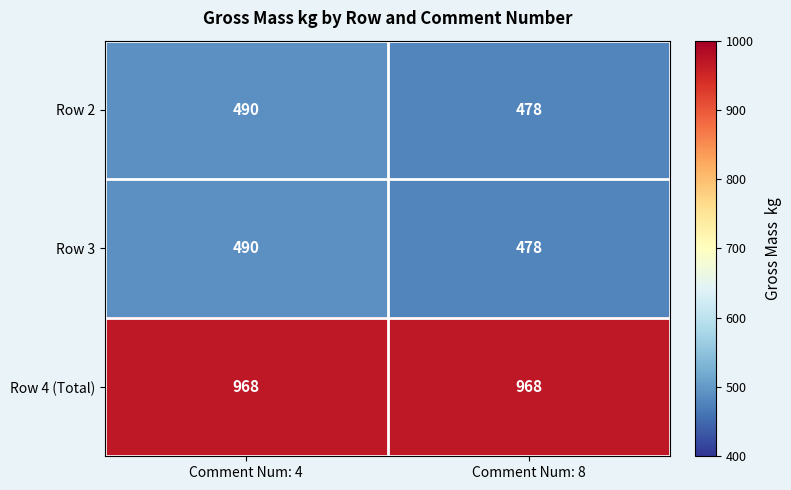

What is the spread (max minus min) of values at Comment Num: 8?

490